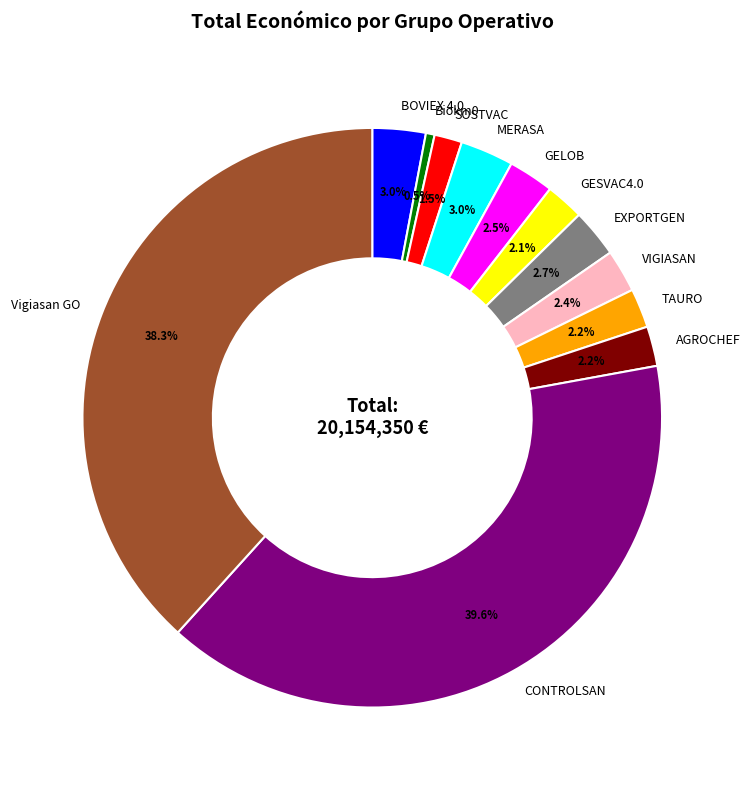

What portion of the pie excludes SOSTVAC?

98.5%